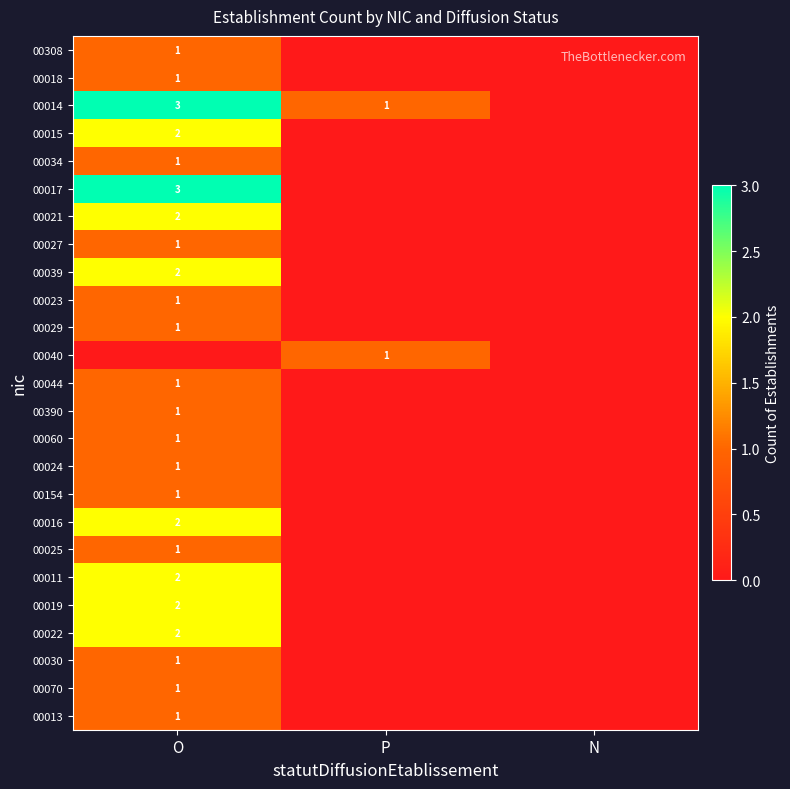

True or false: 00039 has a value of 3 at O.

False